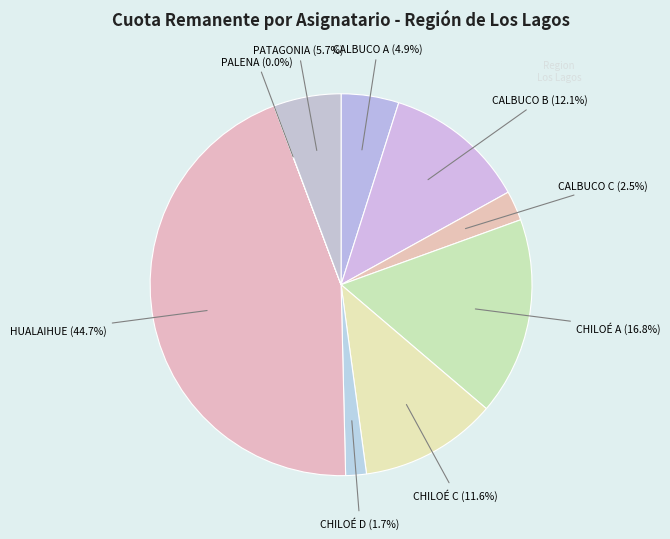

Approximately how many times larger is the value at CALBUCO B compared to CHILOÉ A?

0.7